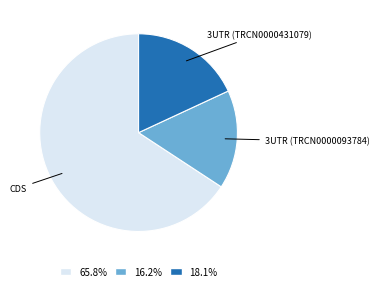

Approximately how many times larger is the value at 18.1% compared to 65.8%?

0.3